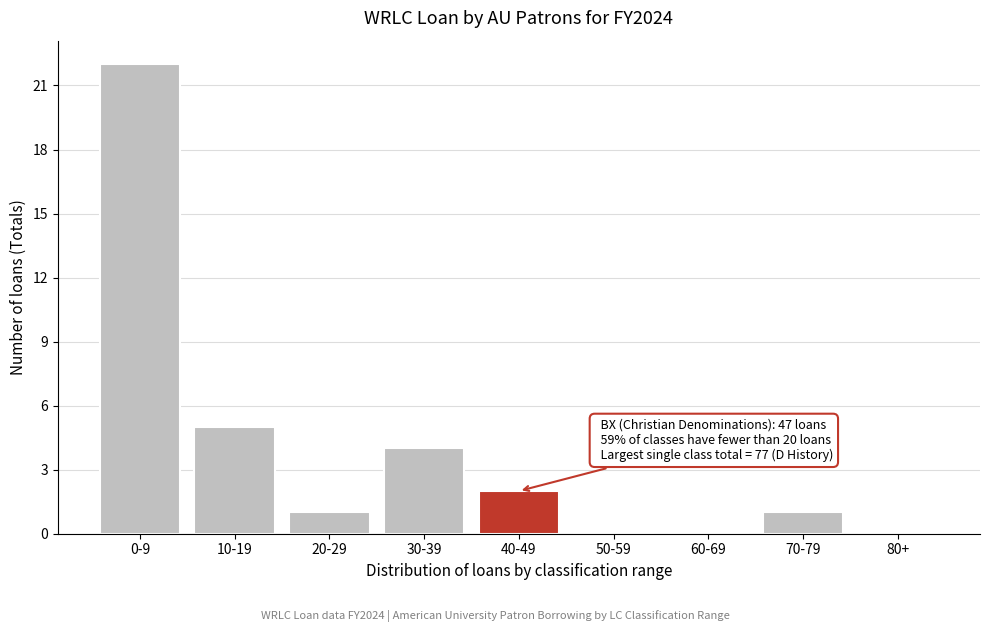

Reading left to right, list all the values displayed in this chart.

0-9=22	10-19=5	20-29=1	30-39=4	40-49=2	50-59=0	60-69=0	70-79=1	80+=0